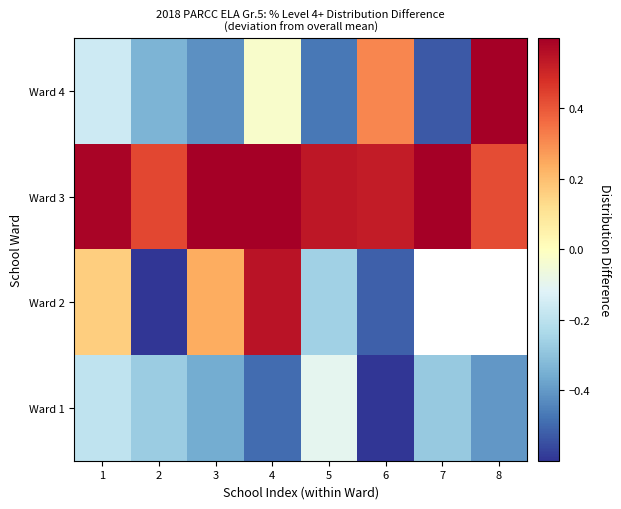

How many categories are shown in the chart?

8